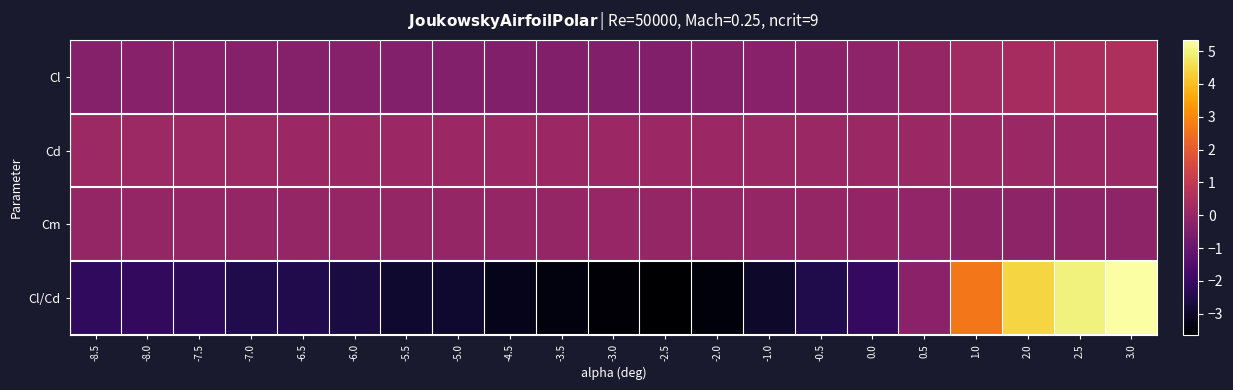

Reading right to left, transcribe all the data shown in this chart.

Cl: 3.0=0.5	2.5=0.4	2.0=0.4	1.0=0.2	0.5=-0.0	0.0=-0.2	-0.5=-0.2	-1.0=-0.3	-2.0=-0.4	-2.5=-0.4	-3.0=-0.4	-3.5=-0.4	-4.5=-0.4	-5.0=-0.4	-5.5=-0.4	-6.0=-0.4	-6.5=-0.4	-7.0=-0.4	-7.5=-0.3	-8.0=-0.3	-8.5=-0.4
Cd: 3.0=0.1	2.5=0.1	2.0=0.1	1.0=0.1	0.5=0.1	0.0=0.1	-0.5=0.1	-1.0=0.1	-2.0=0.1	-2.5=0.1	-3.0=0.1	-3.5=0.1	-4.5=0.1	-5.0=0.1	-5.5=0.1	-6.0=0.1	-6.5=0.1	-7.0=0.2	-7.5=0.1	-8.0=0.2	-8.5=0.2
Cm: 3.0=-0.2	2.5=-0.2	2.0=-0.2	1.0=-0.1	0.5=-0.1	0.0=-0.0	-0.5=-0.0	-1.0=-0.0	-2.0=-0.0	-2.5=-0.0	-3.0=0.0	-3.5=-0.0	-4.5=0.0	-5.0=-0.0	-5.5=-0.0	-6.0=-0.0	-6.5=-0.0	-7.0=-0.0	-7.5=-0.0	-8.0=-0.0	-8.5=-0.0
Cl/Cd: 3.0=5.3	2.5=5.0	2.0=4.4	1.0=2.6	0.5=-0.2	0.0=-2.1	-0.5=-2.5	-1.0=-3.0	-2.0=-3.5	-2.5=-3.7	-3.0=-3.6	-3.5=-3.4	-4.5=-3.2	-5.0=-2.9	-5.5=-2.9	-6.0=-2.6	-6.5=-2.5	-7.0=-2.5	-7.5=-2.3	-8.0=-2.2	-8.5=-2.2